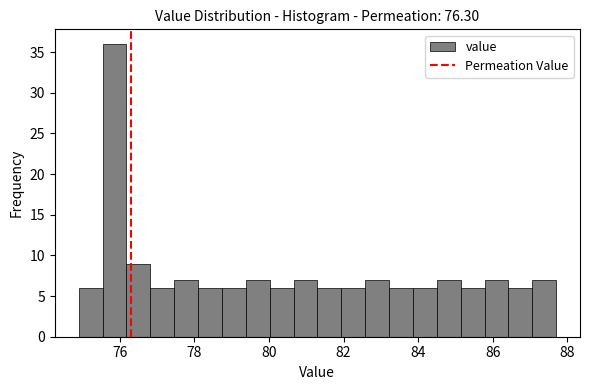

Around what value on the x-axis is the tallest bar? Give the approximate position of its centre, as read against the axis.

75.8